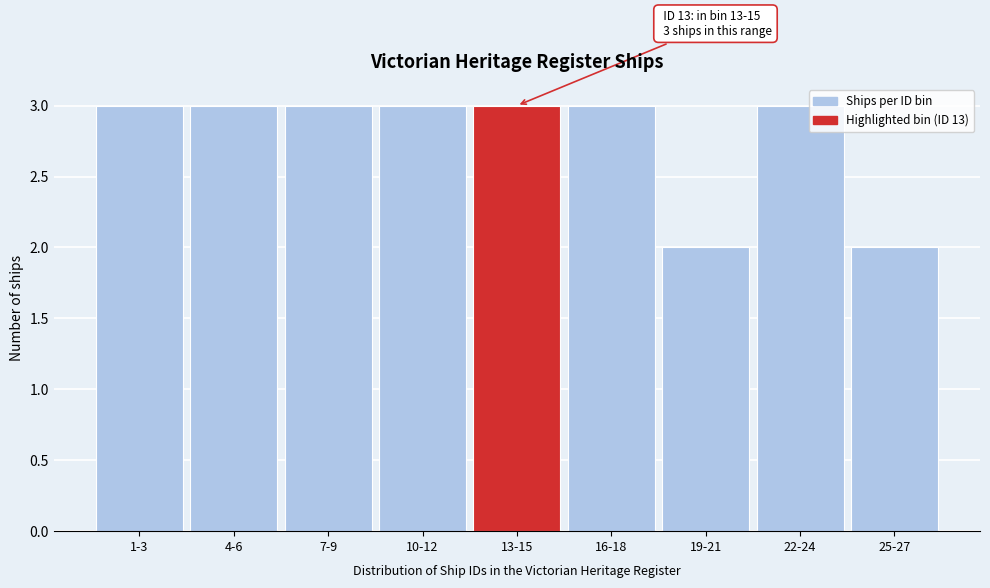

Reading left to right, list all the values displayed in this chart.

1-3=3	4-6=3	7-9=3	10-12=3	13-15=3	16-18=3	19-21=2	22-24=3	25-27=2